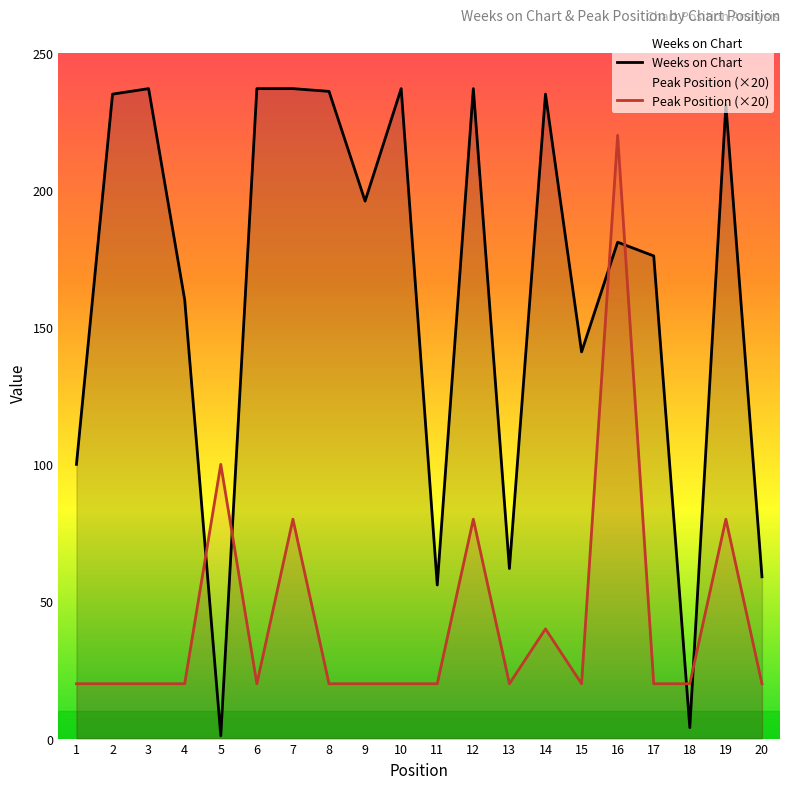

What are all the series names shown in the legend?

Weeks on Chart, Peak Position